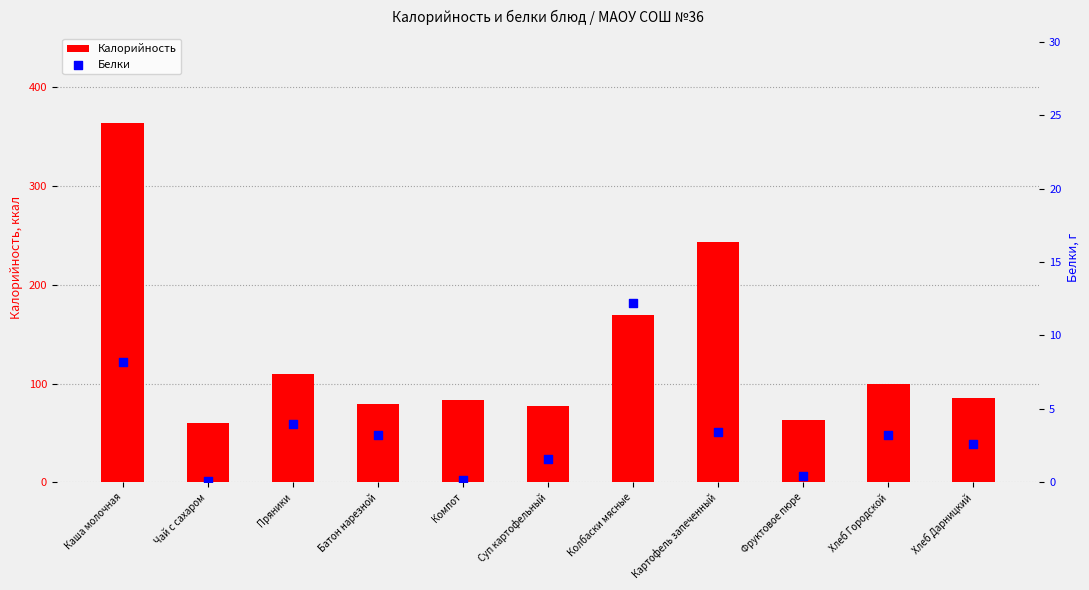

Which series has the widest spread of Y values?

Калорийность